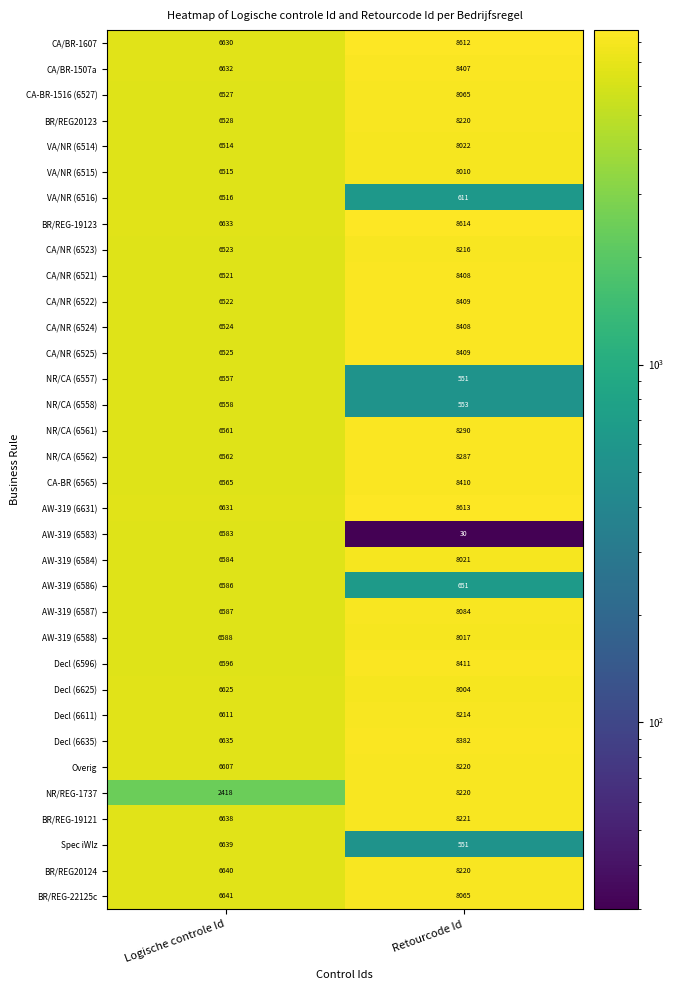

Is it true that BR/REG20124 equals 6640 at Logische controle Id?

True